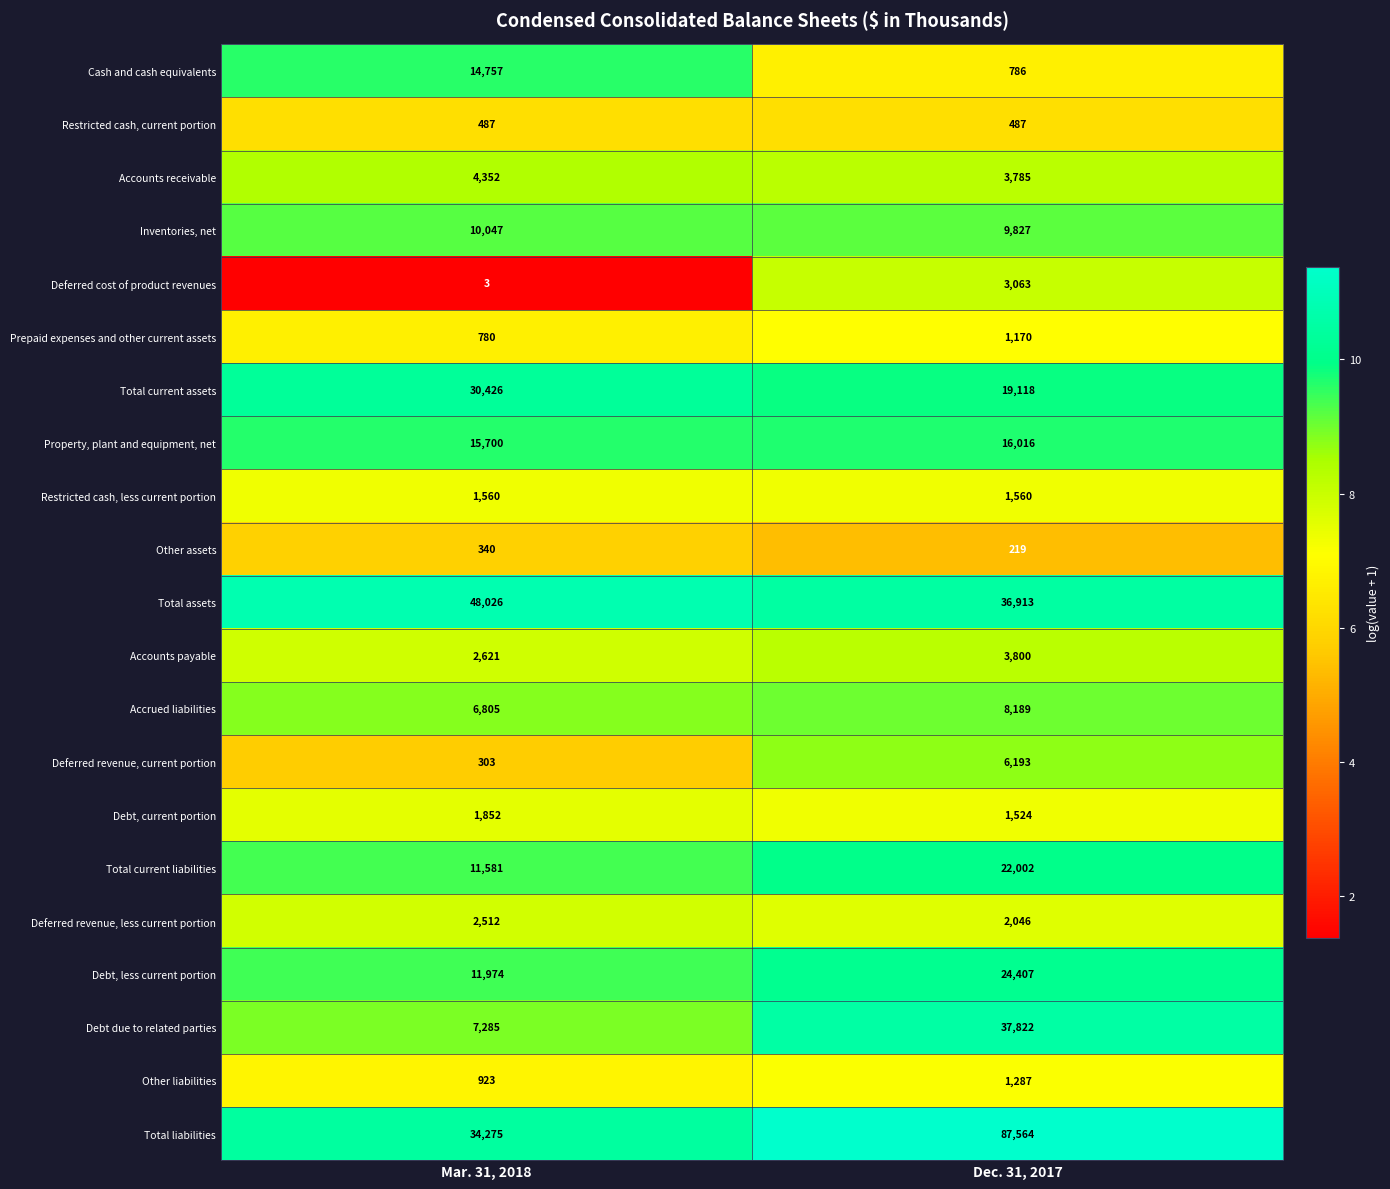

How many distinct data groups are displayed?

21